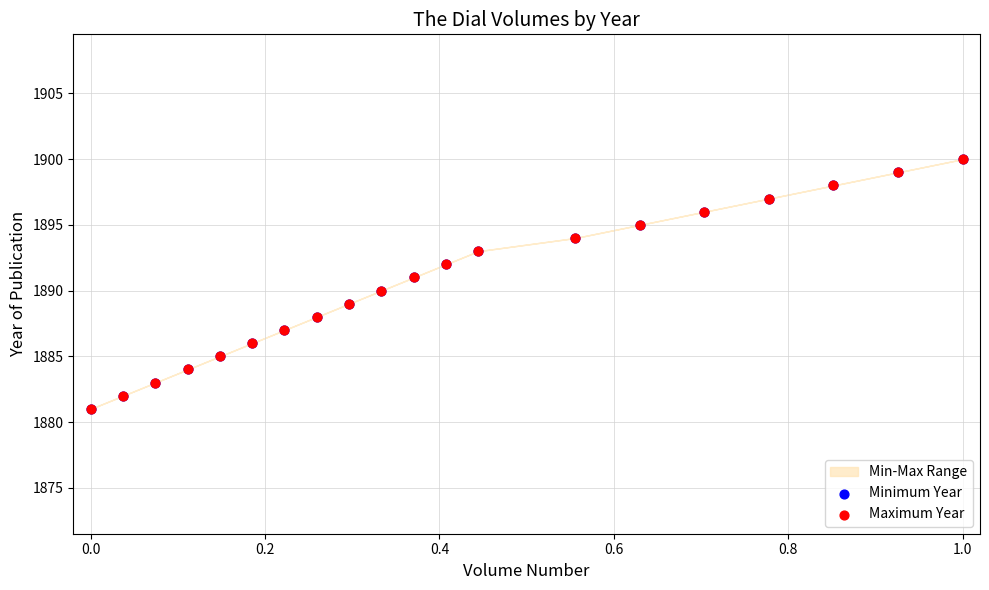

Which series contains the highest Y value?

Minimum Year